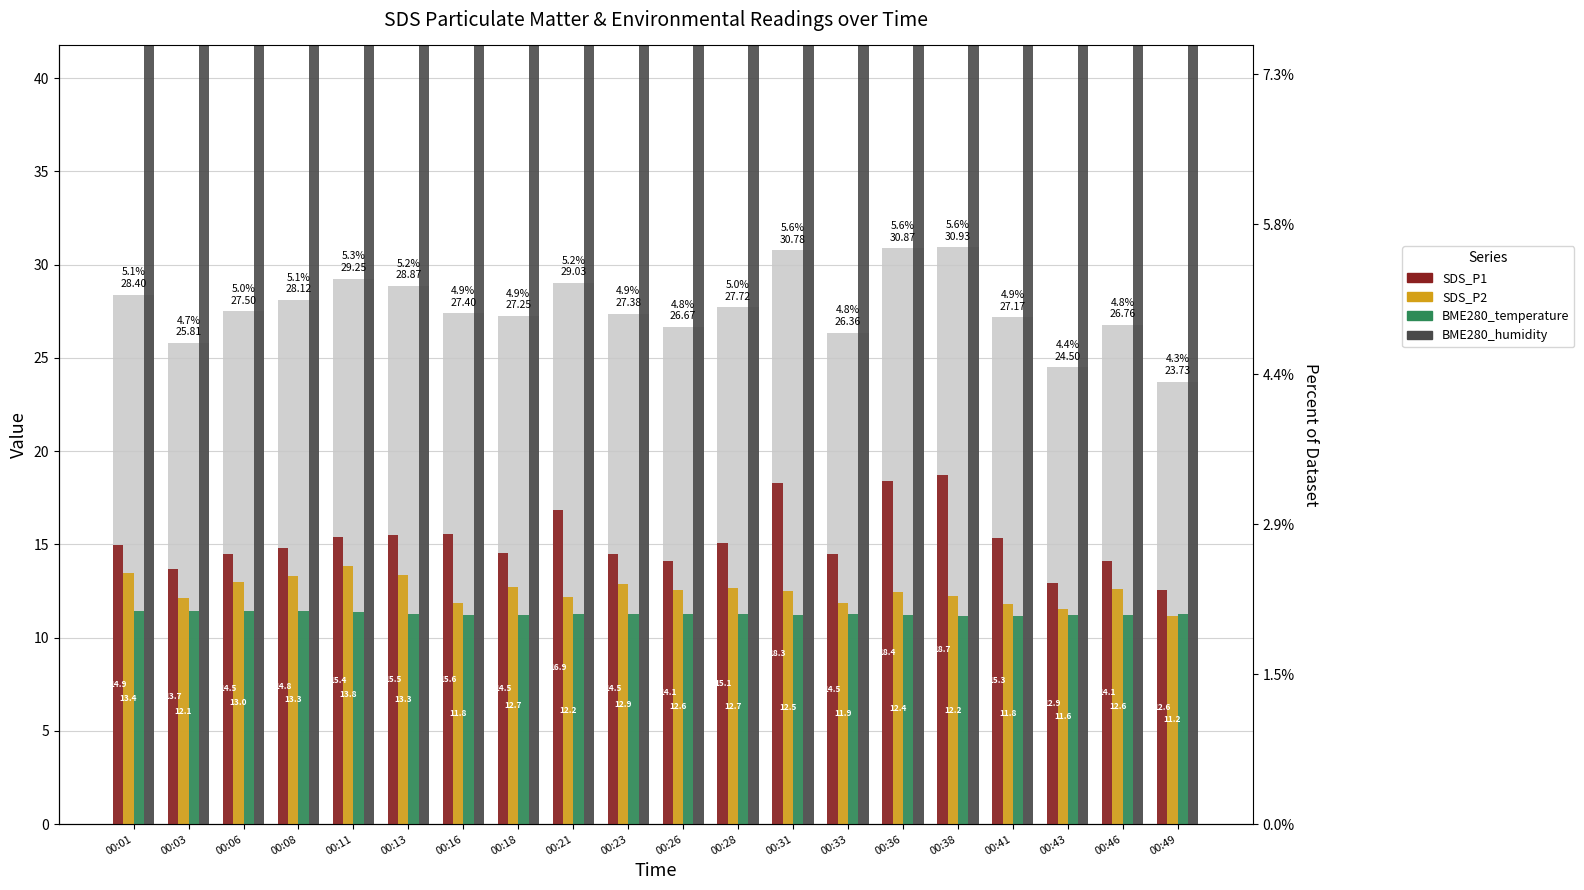

At which label does SDS_P1 first exceed 14?

00:01